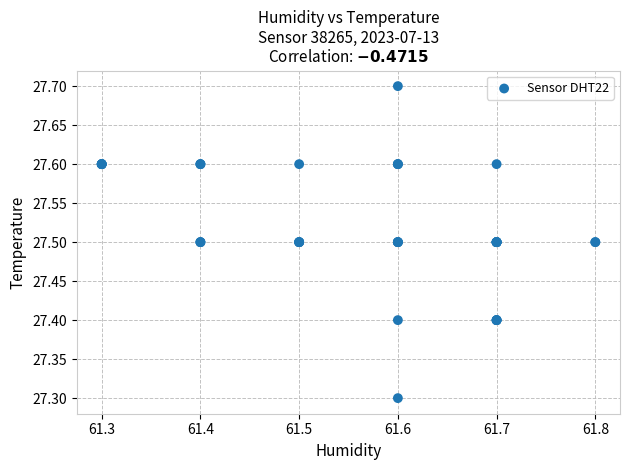

What Y value in the scatter plot is closest to 27?

27.3